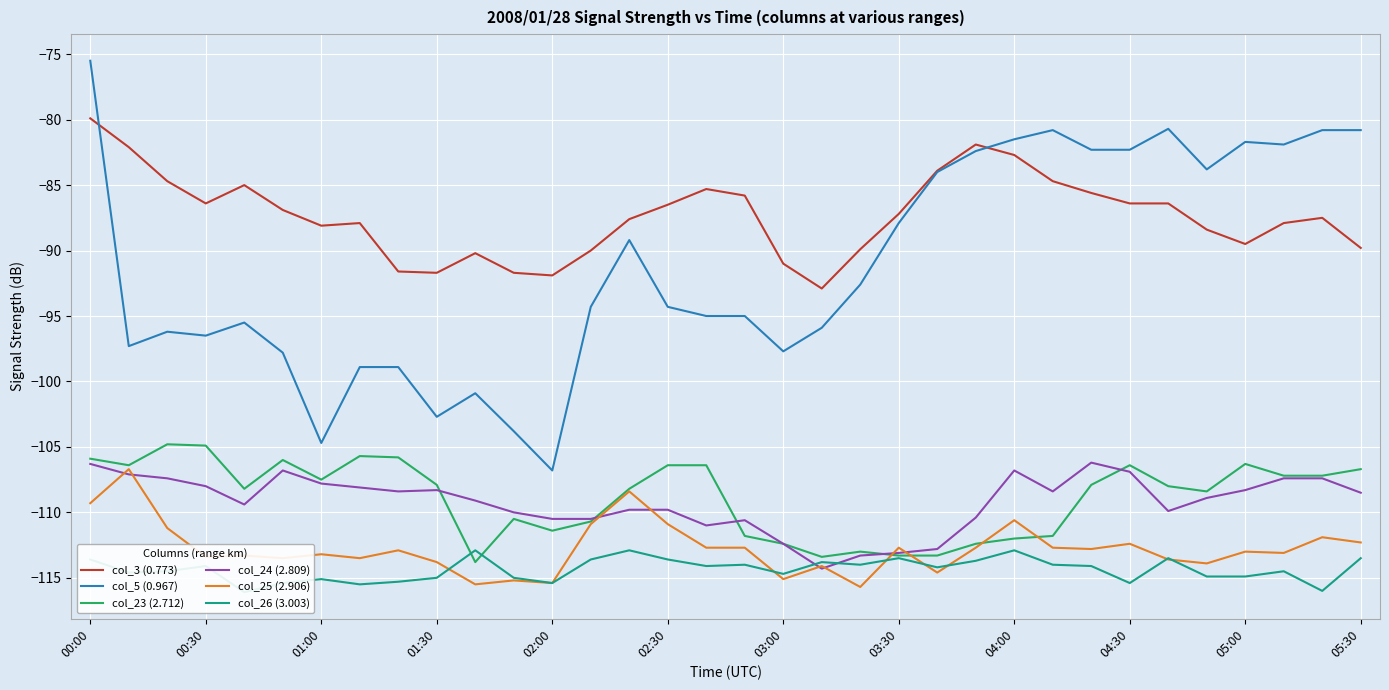

What is the sum of all col_25 (2.906) values?

-3833.7